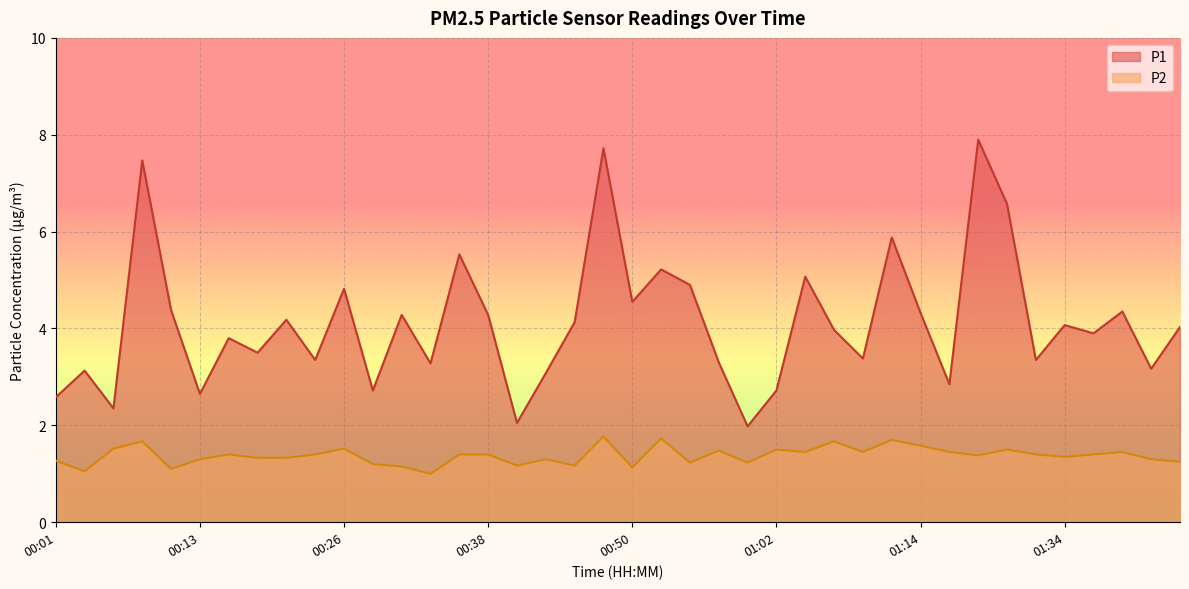

What is the sum of all P2 values?

55.1